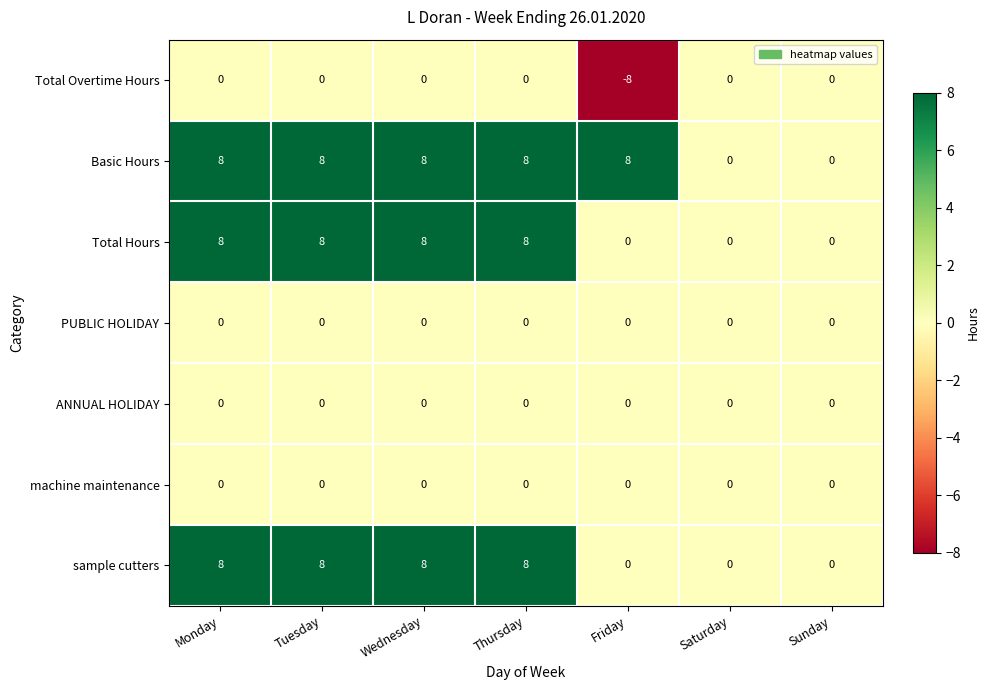

The Total Hours series shows 8 at Thursday. True or false?

True